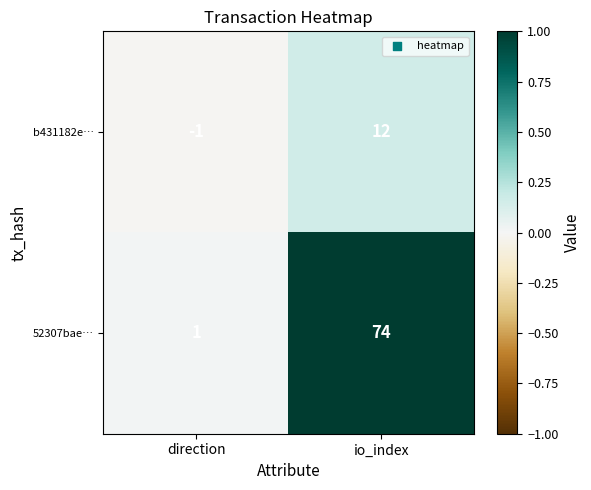

What is the sum of the 52307bae… values at direction and io_index?

75